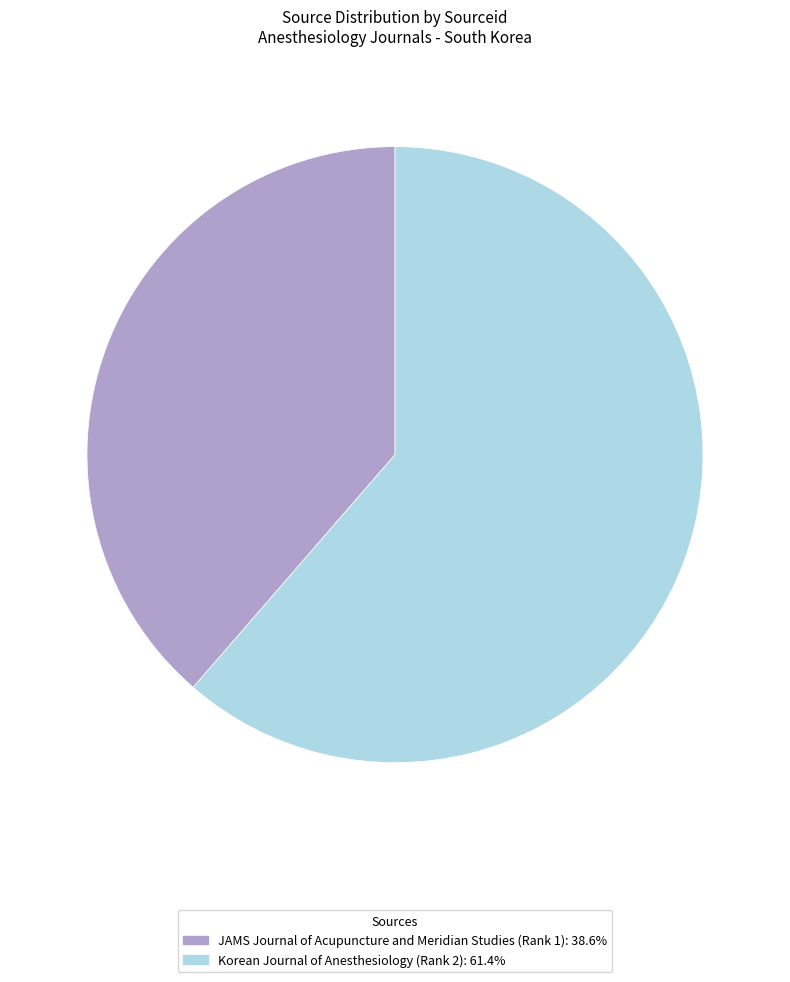

How many slices are in this pie chart?

2